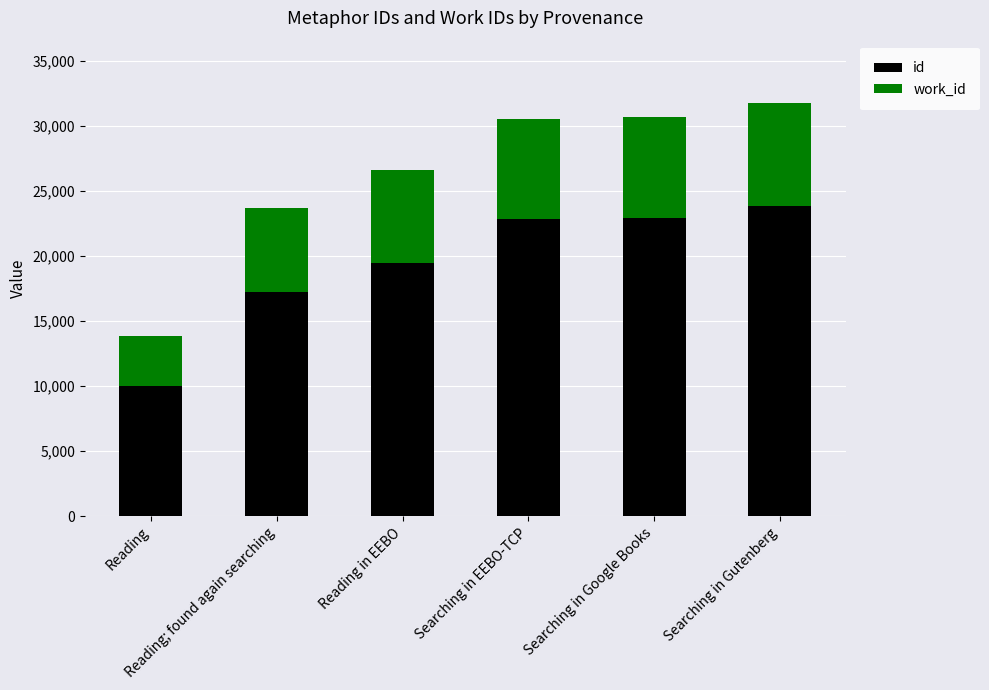

What is the total value across all series at Searching in Gutenberg?

31814